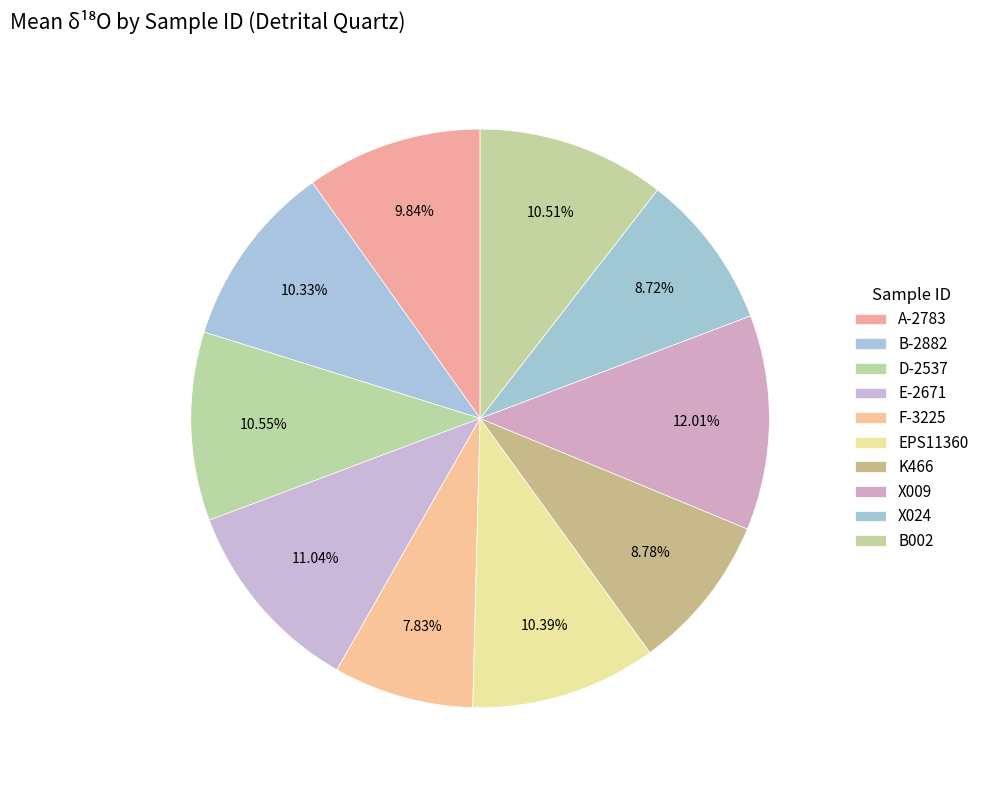

How many segments does this pie chart have?

10